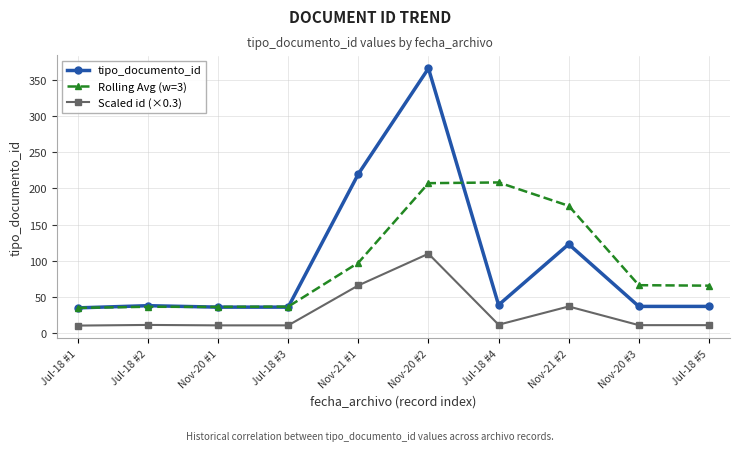

List the series in order of their peak value, lowest first.

Scaled id (×0.3), Rolling Avg (w=3), tipo_documento_id